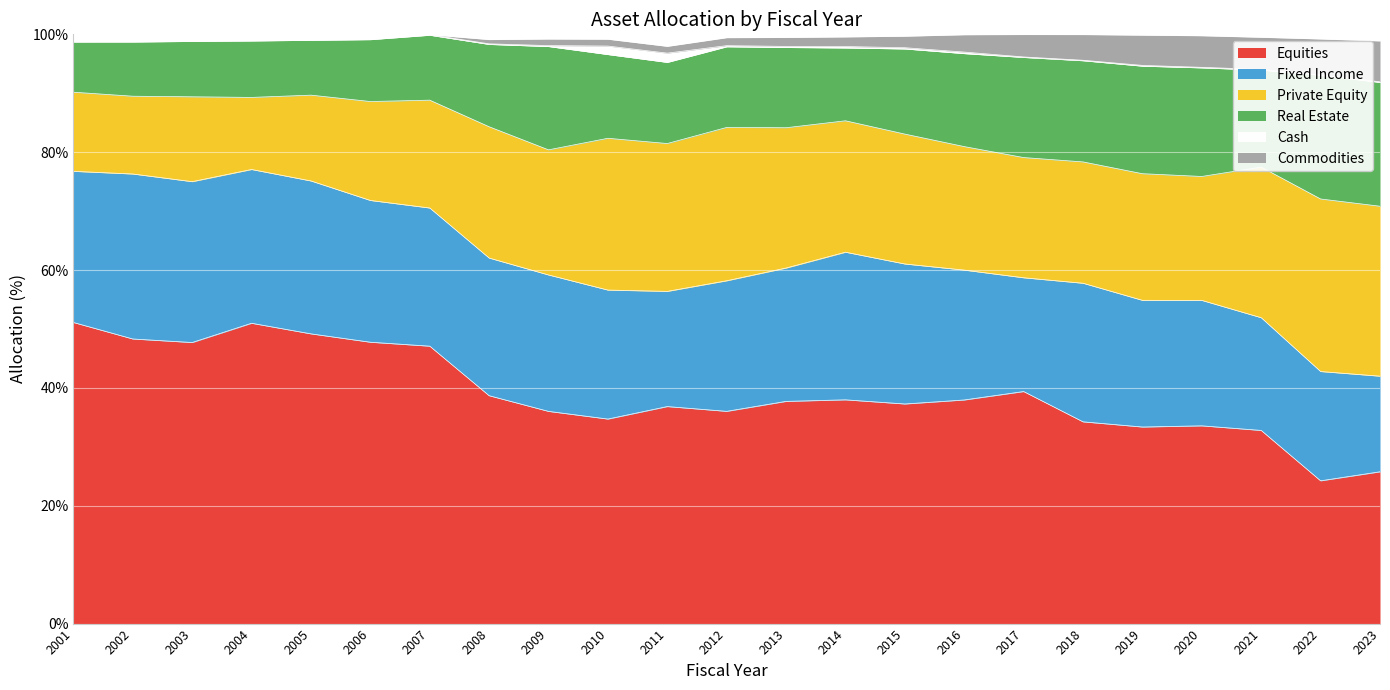

Reading left to right, transcribe all the data shown in this chart.

Equities: 51.1	48.3	47.7	51.0	49.2	47.8	47.1	38.7	36.0	34.7	36.8	36.0	37.7	38.0	37.3	38.0	39.4	34.2	33.4	33.6	32.8	24.2	25.8
Fixed Income: 25.7	28.0	27.3	26.1	25.9	24.1	23.4	23.4	23.2	21.9	19.6	22.2	22.6	25.1	23.8	22.0	19.3	23.5	21.5	21.3	19.1	18.6	16.2
Private Equity: 13.4	13.2	14.4	12.2	14.6	16.8	18.3	22.3	21.2	25.8	25.1	26.0	23.8	22.3	22.0	21.0	20.4	20.6	21.5	21.0	25.6	29.3	28.8
Real Estate: 8.5	9.2	9.4	9.6	9.3	10.5	11.0	14.0	17.5	14.2	13.8	13.7	13.6	12.4	14.4	15.8	17.0	17.2	18.2	18.4	16.5	21.0	21.0
Cash: 1.3	1.3	1.2	1.1	1.0	0.9	0.1	0.1	0.2	1.4	1.6	0.2	0.2	0.2	0.2	0.3	0.1	0.1	0.1	0.1	0.1	0.1	0.1
Commodities: 0.0	0.0	0.0	0.0	0.0	0.0	0.0	0.7	1.1	1.2	1.1	1.4	1.5	1.6	1.9	2.9	3.8	4.4	5.1	5.4	5.5	6.1	6.9